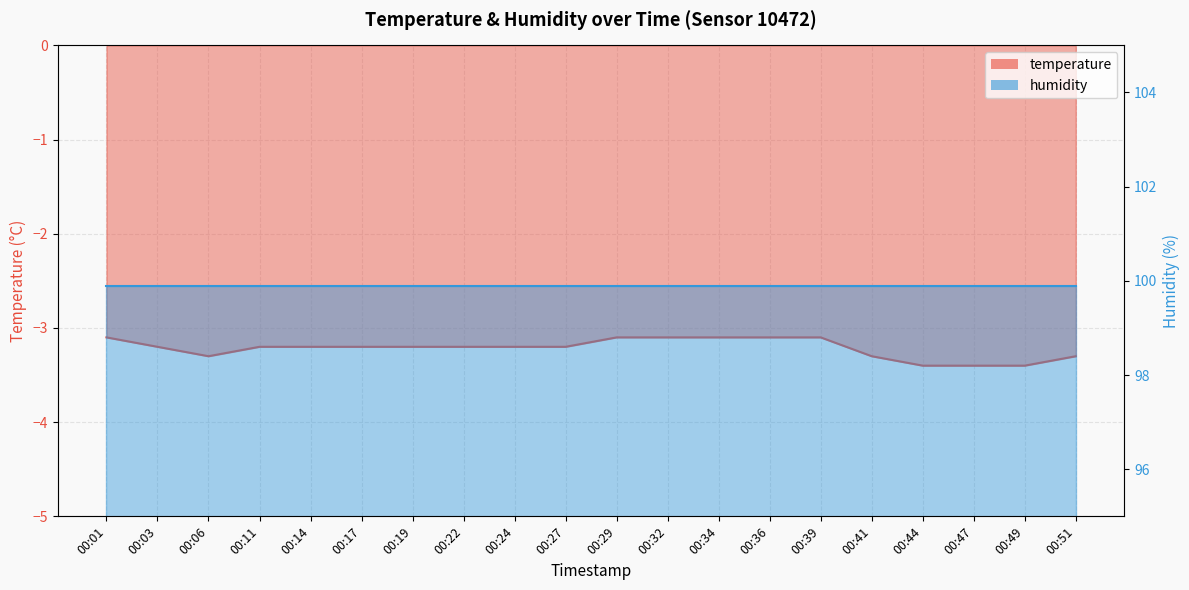

Rank the categories by value from highest to lowest.

00:01, 00:29, 00:32, 00:34, 00:36, 00:39, 00:03, 00:11, 00:14, 00:17, 00:19, 00:22, 00:24, 00:27, 00:06, 00:41, 00:51, 00:44, 00:47, 00:49